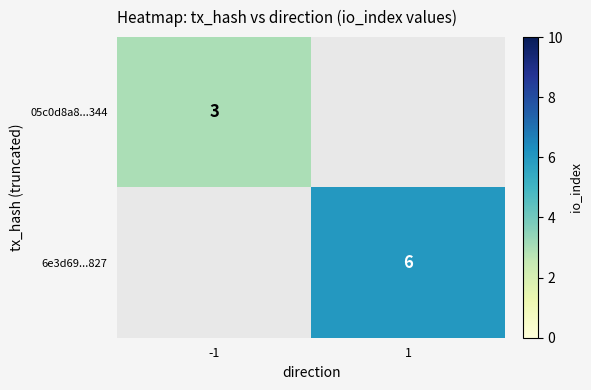

The value of 6e3d69...827 at 1 is 8.0. True or false?

False